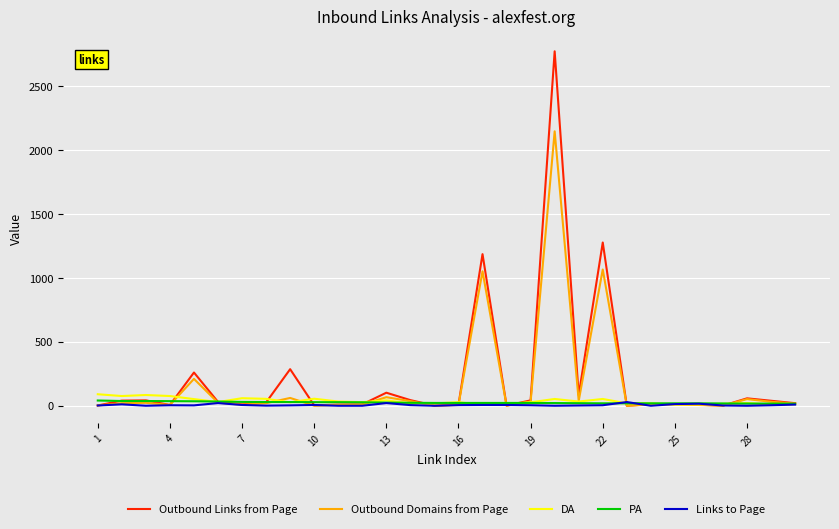

What is the maximum value shown in the chart?

2774